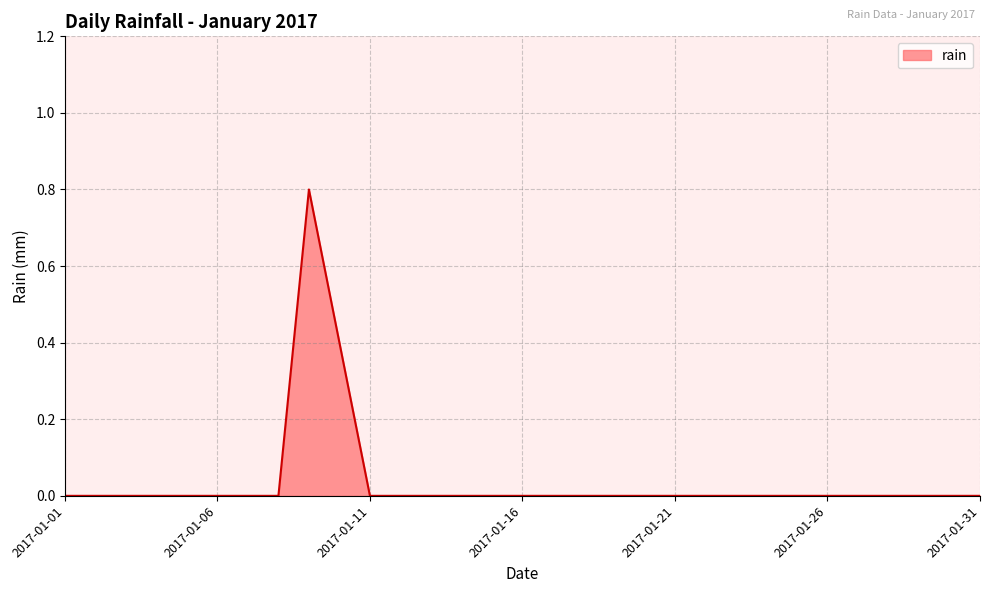

What is the difference between the maximum and minimum values?

0.8